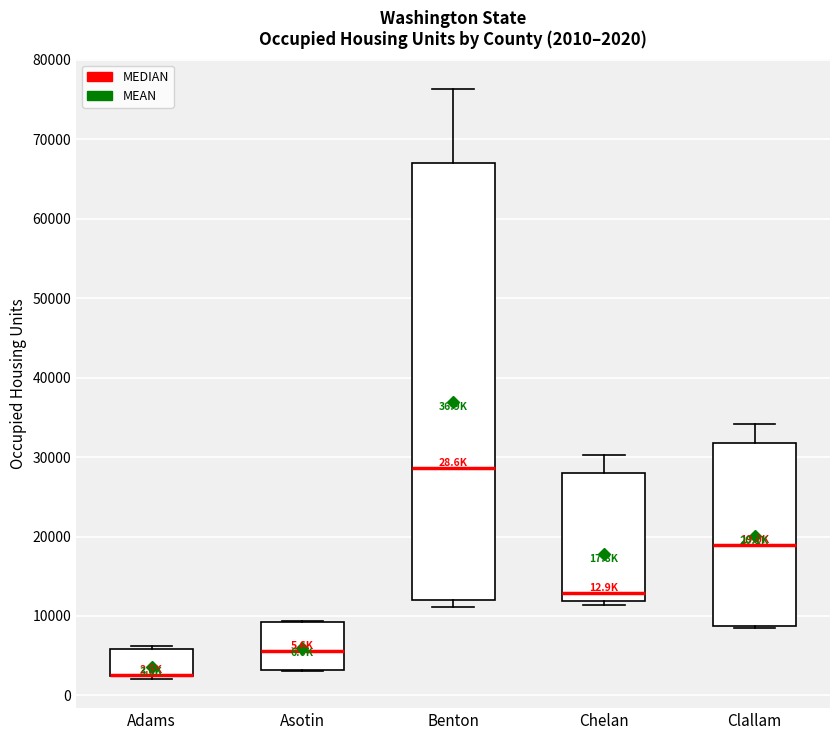

Which box is the tallest, from its lower edge to its upper edge?

Benton